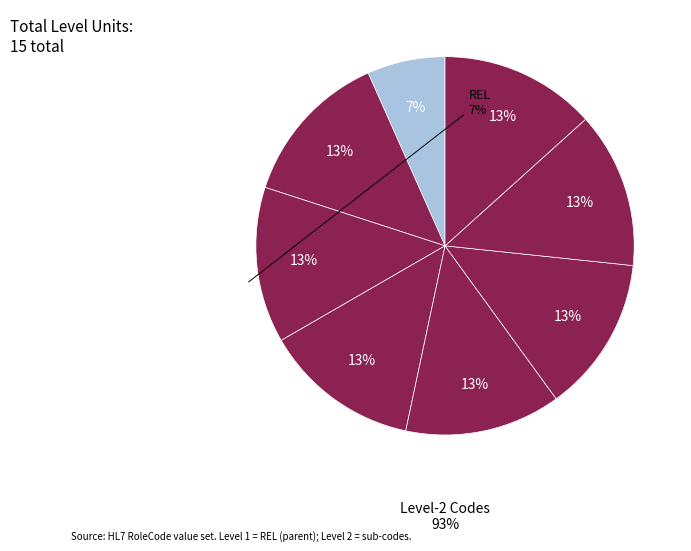

How many segments does this pie chart have?

8